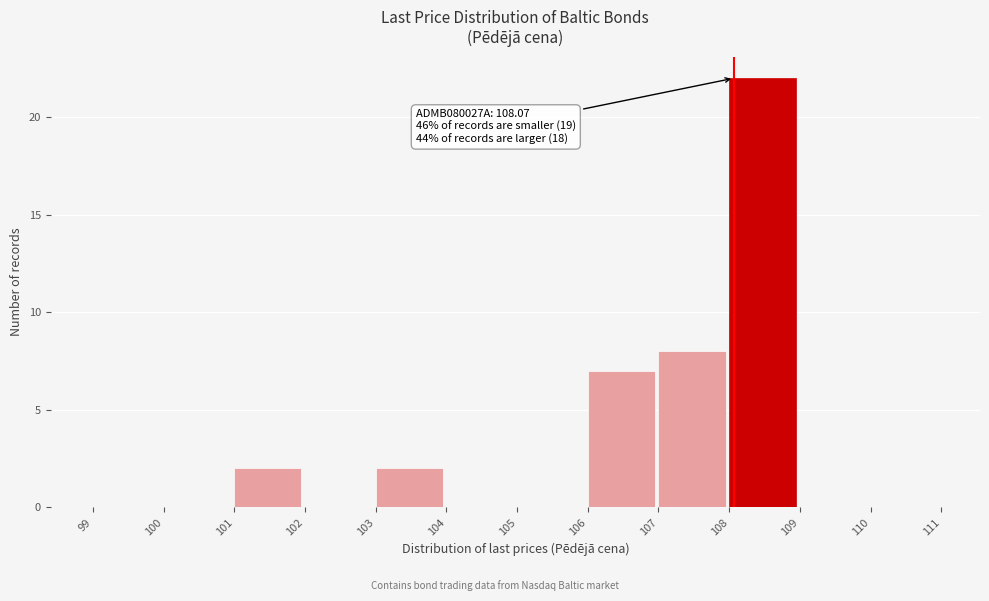

Which range on the x-axis has the tallest bar?

108 to 109